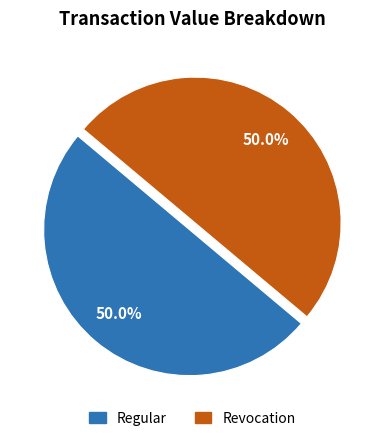

What is the majority slice?

Regular (io_index=177)